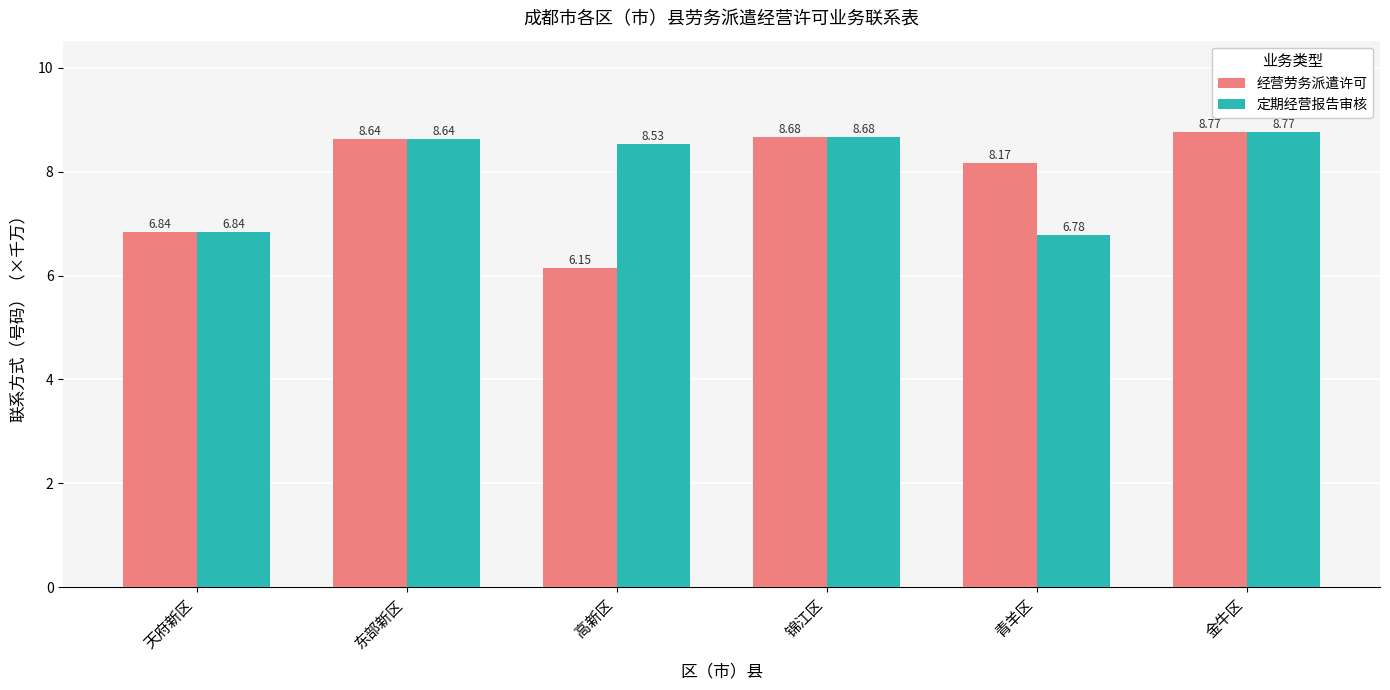

What is the total value across all series at 青羊区?

15.0